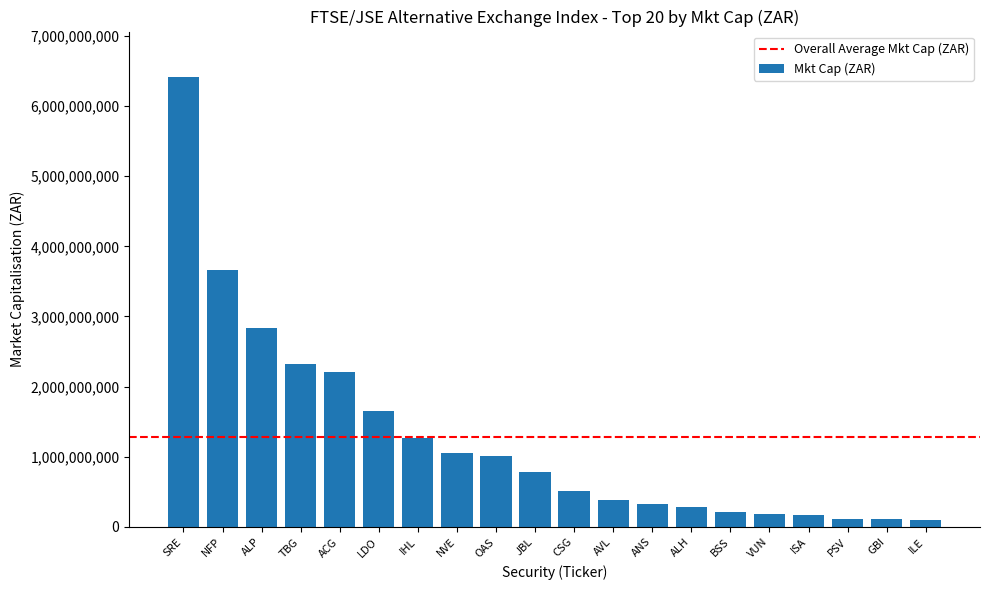

What is the approximate value at NFP?

3666594000.0